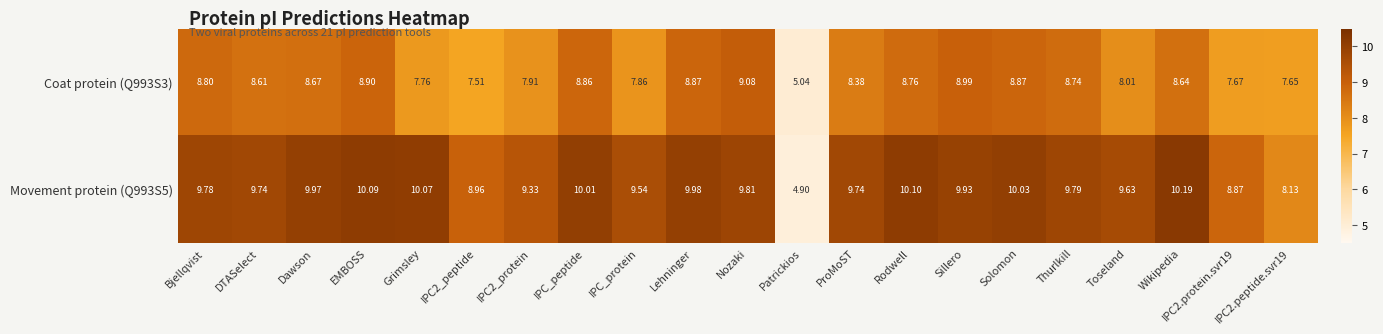

At which category is the sum across all series the highest?

EMBOSS